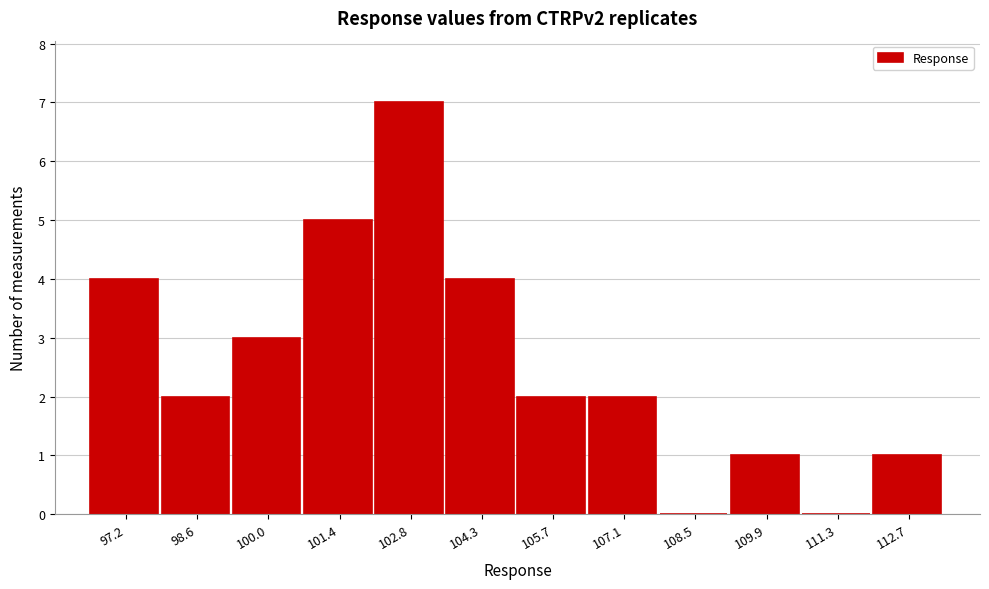

Reading left to right, what are all the values shown in this chart?

97.2=4	98.6=2	100.0=3	101.4=5	102.8=7	104.3=4	105.7=2	107.1=2	108.5=0	109.9=1	111.3=0	112.7=1